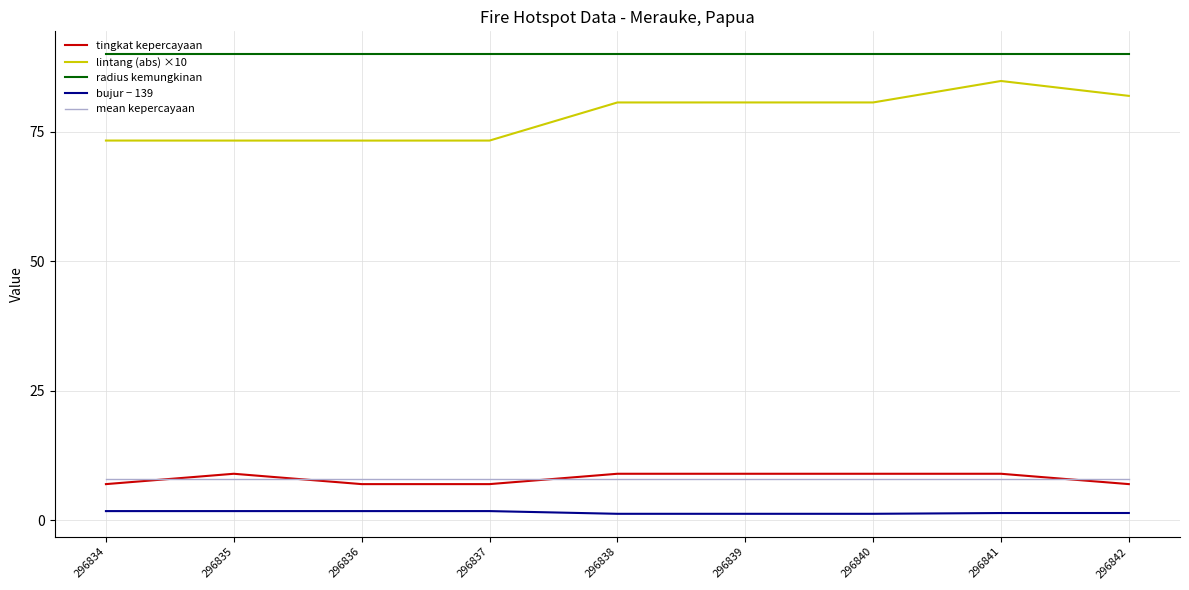

True or false: lintang (abs) ×10 has a value of 41.9 at 296838.

False